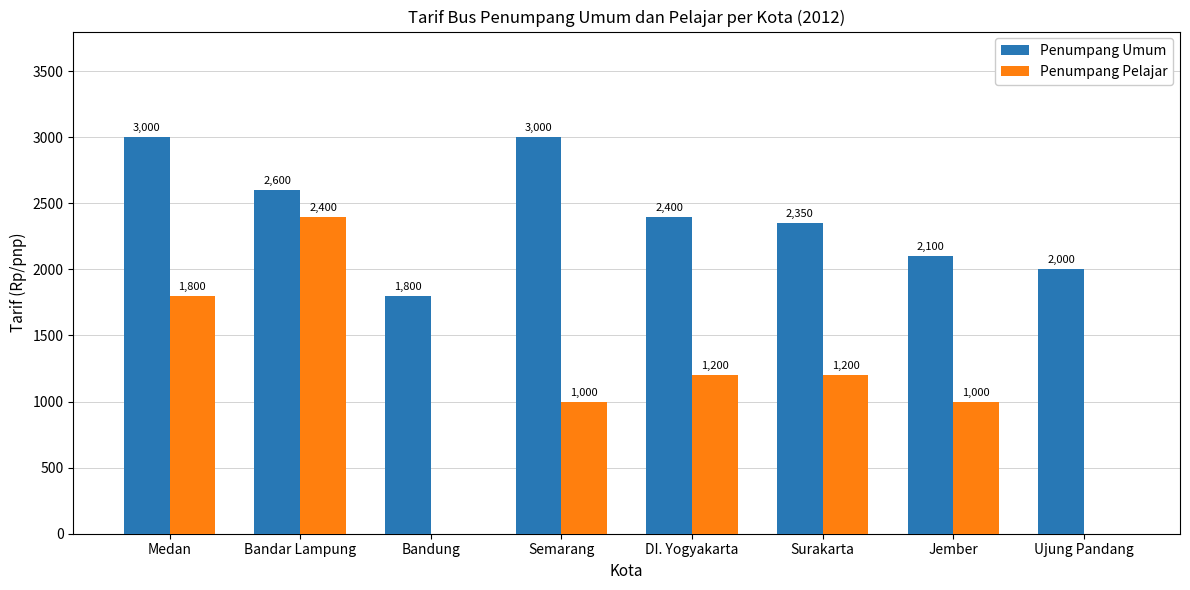

The Penumpang Pelajar series shows 2062 at DI. Yogyakarta. True or false?

False